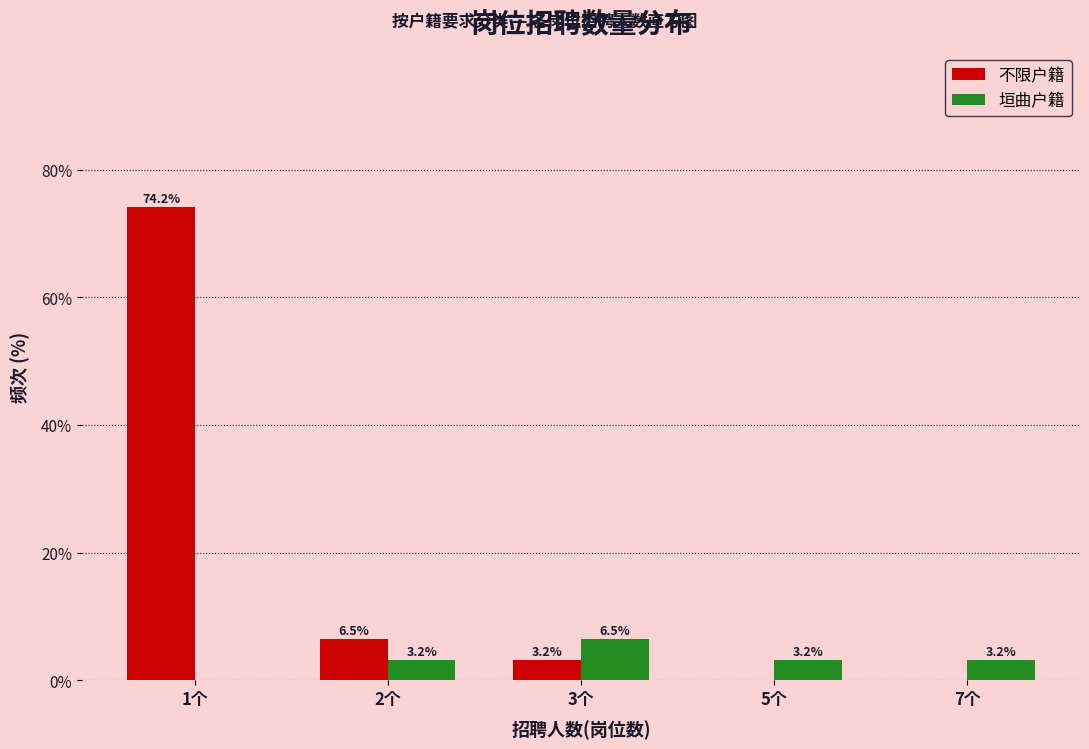

Reading left to right, transcribe all the data shown in this chart.

不限户籍: 1个=74.2	2个=6.5	3个=3.2	5个=0.0	7个=0.0
垣曲户籍: 1个=0.0	2个=3.2	3个=6.5	5个=3.2	7个=3.2